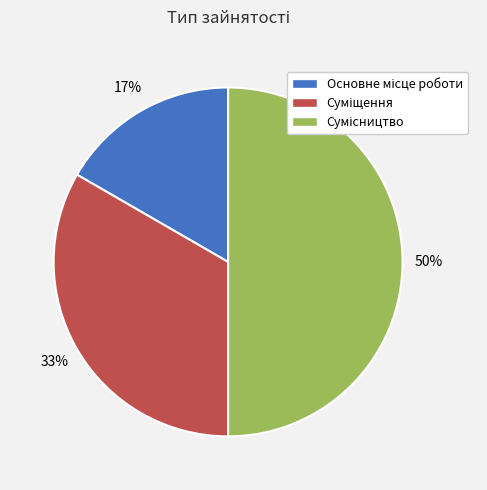

To the nearest percent, what is the average slice percentage?

33%